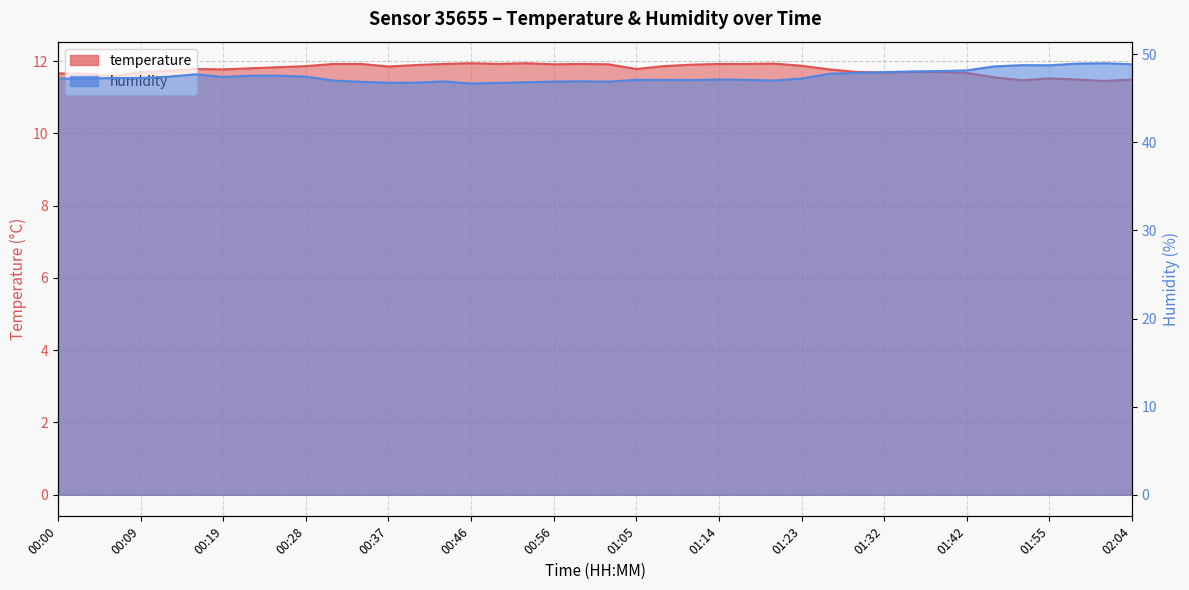

How many categories are shown in the chart?

40